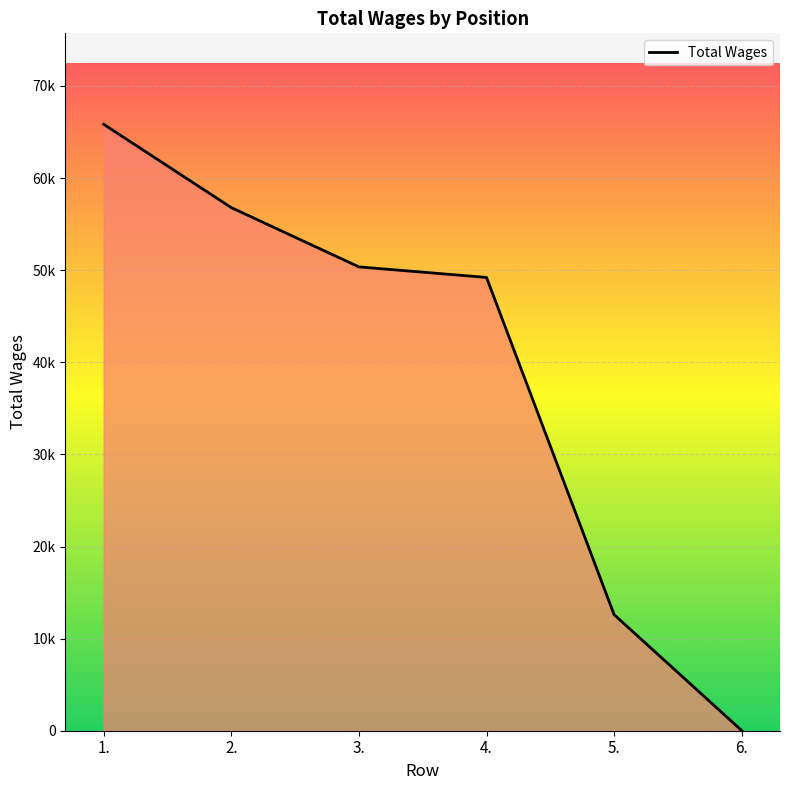

Is this an area chart (filled region under the line)?

Yes